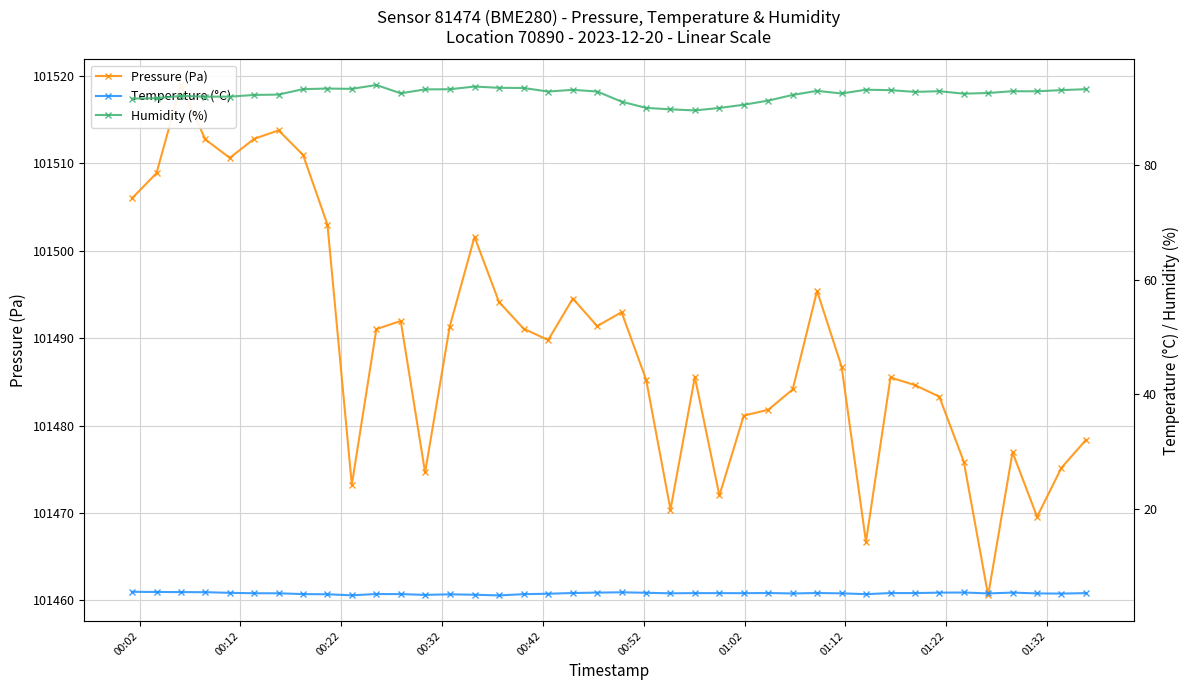

Does the chart display data point markers on the line(s)?

Yes